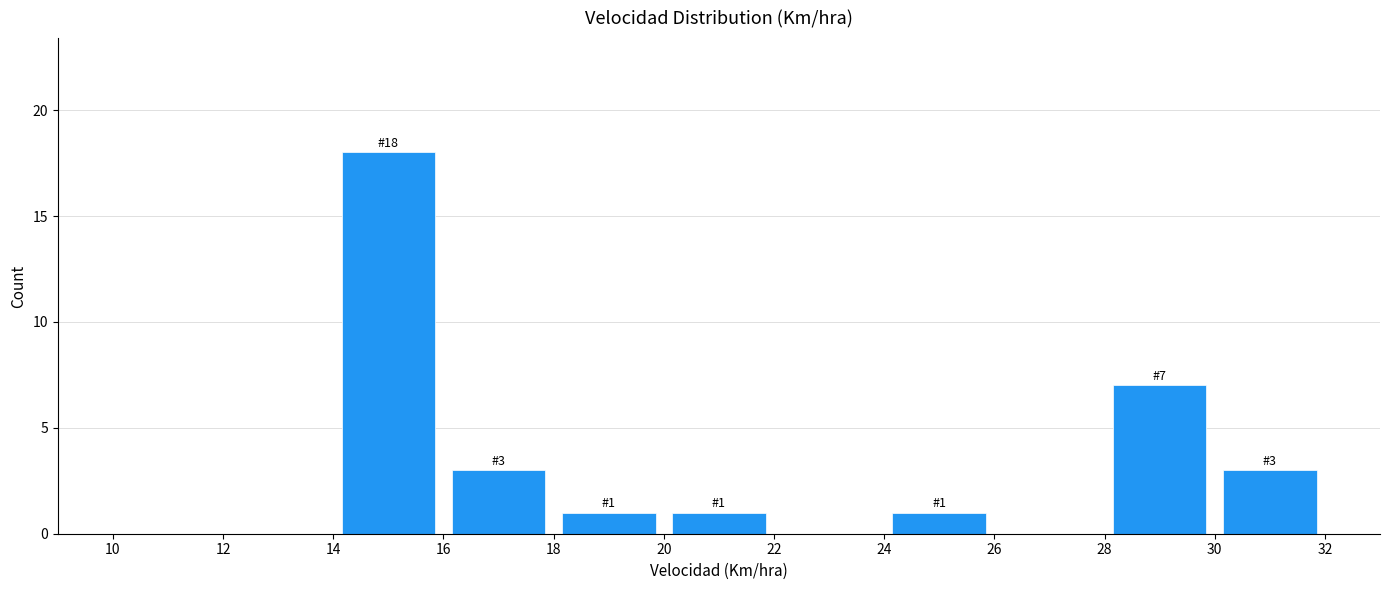

Over which range of the x-axis is the bar tallest?

14 to 16